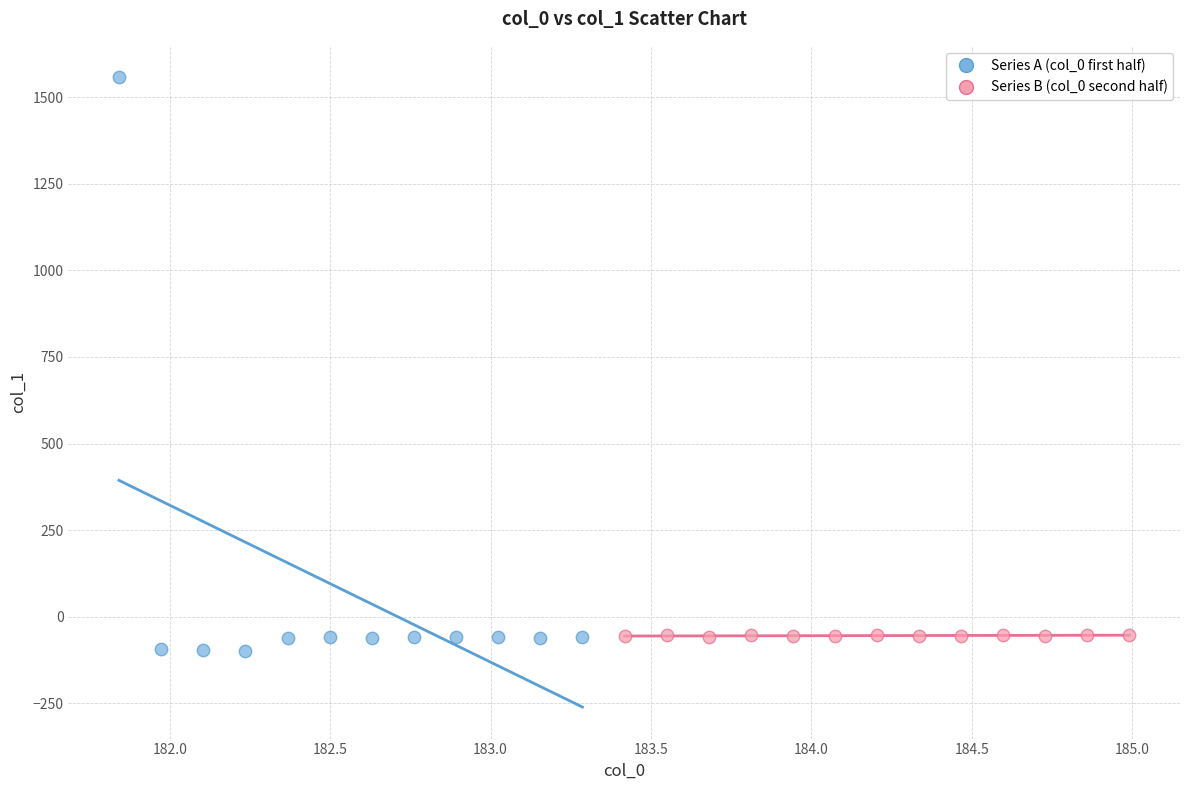

Which series contains the highest Y value?

Series A (col_0 first half)